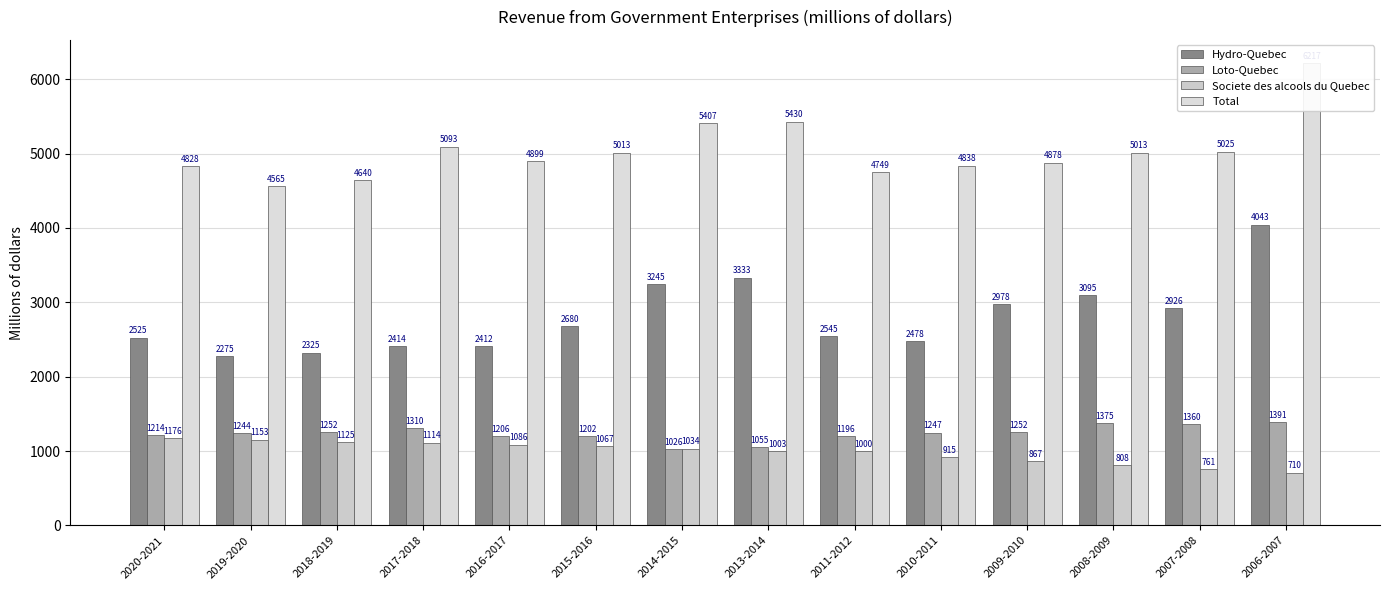

How many distinct data groups are displayed?

4